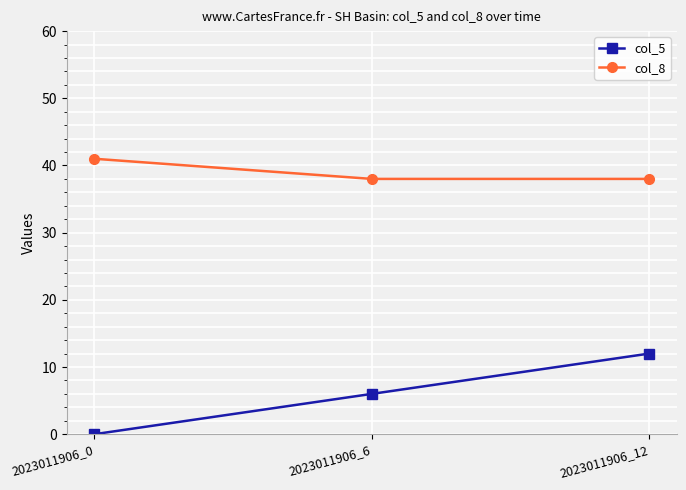

Is it true that col_8 equals 54 at 2023011906_12?

False